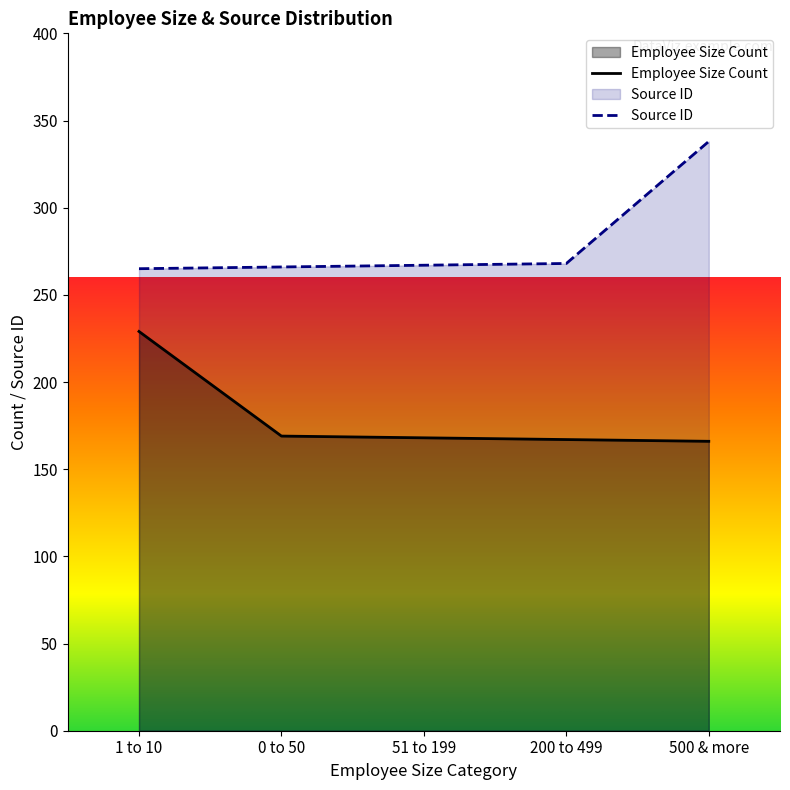

How many lines are shown in the chart?

2